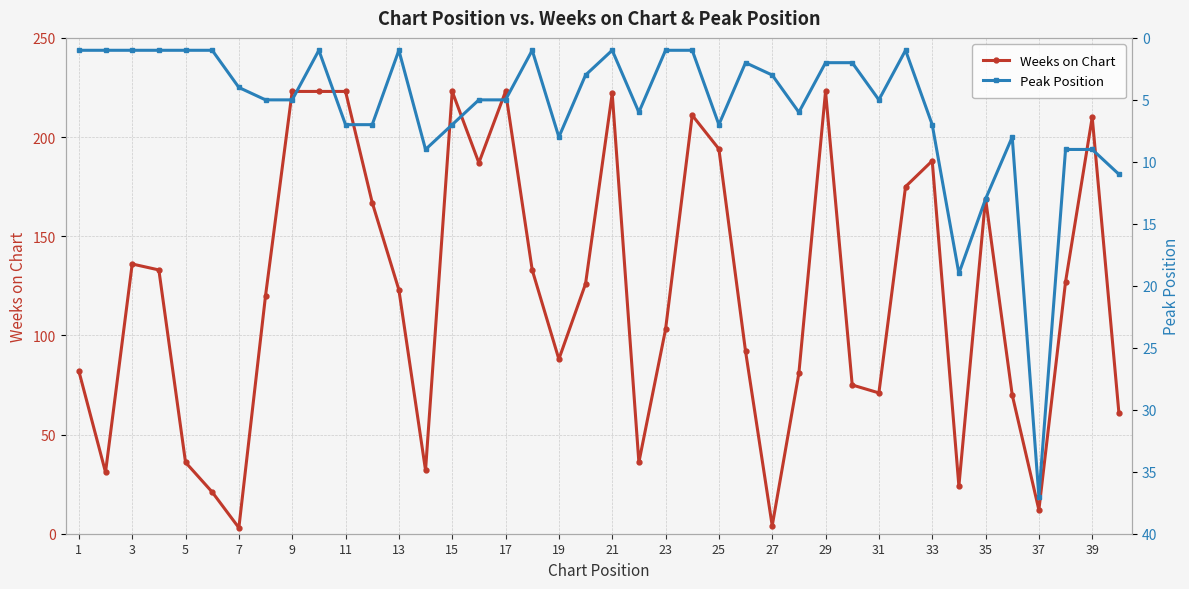

The Weeks on Chart series shows 122 at 19. True or false?

False